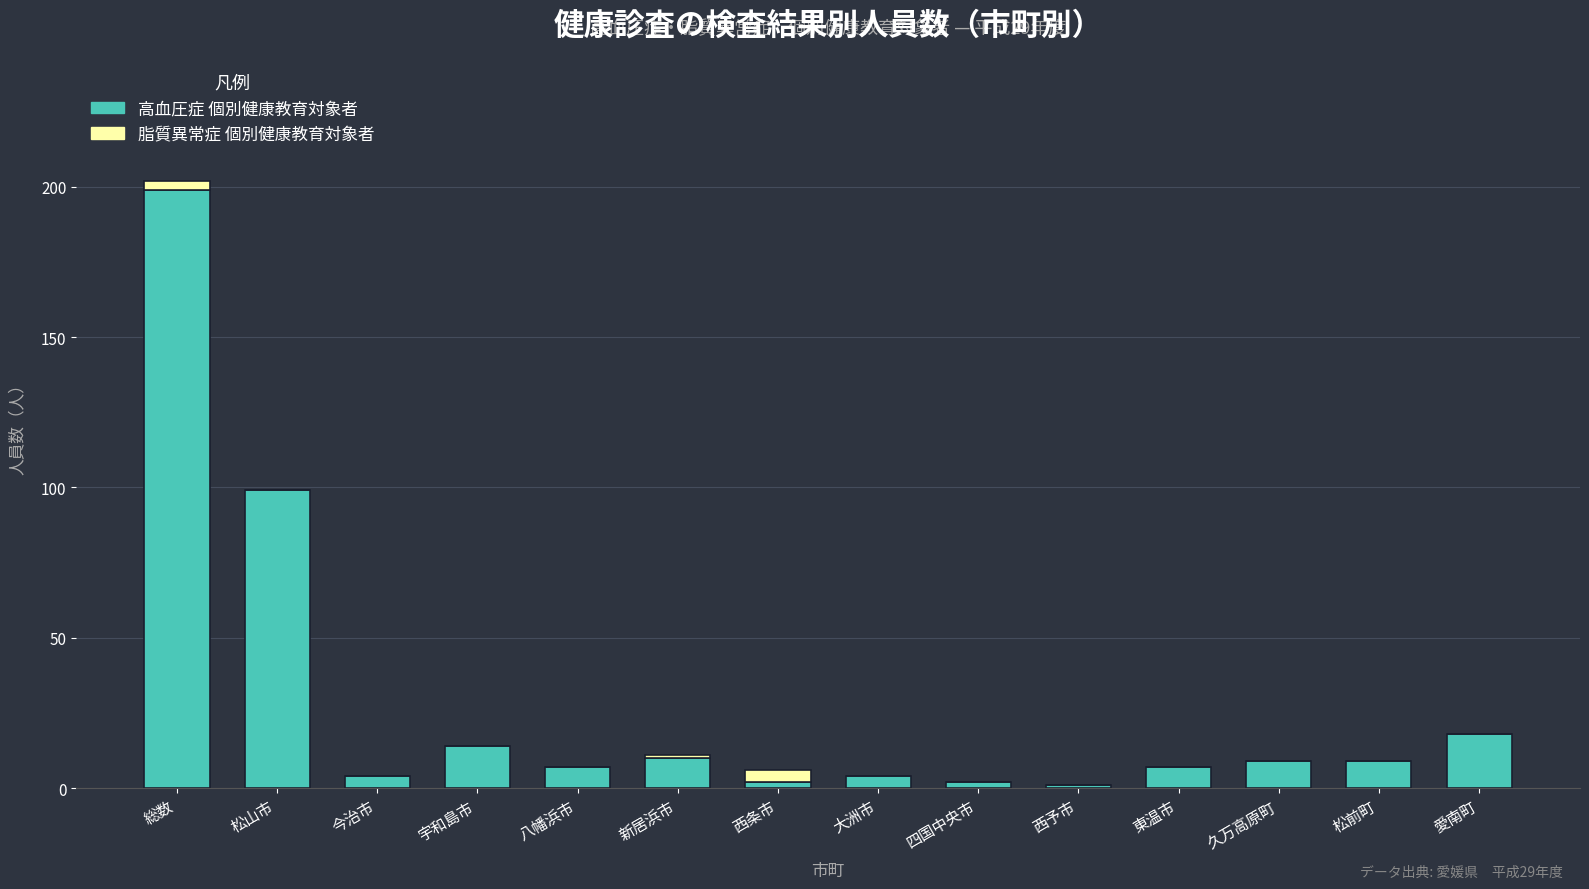

What is the total value across all series at 松前町?

9